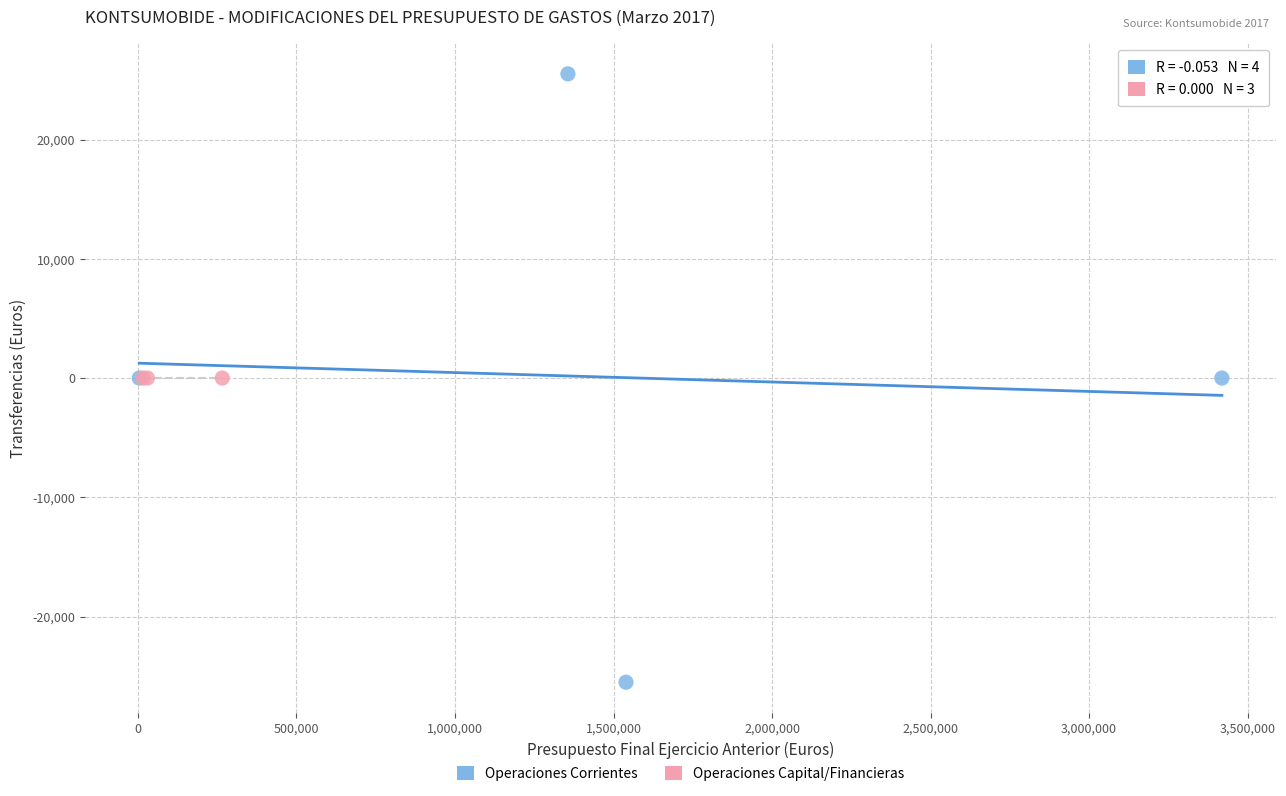

Which series contains the lowest Y value?

Operaciones Corrientes